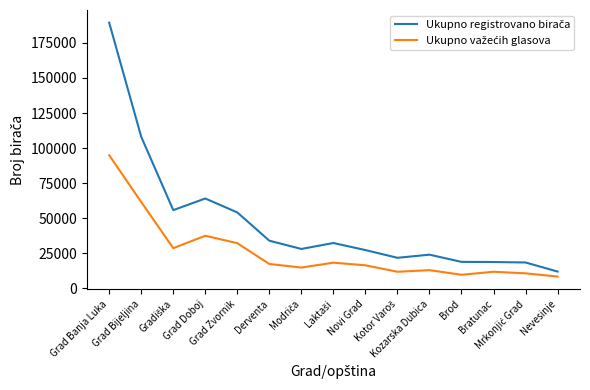

How many values in the Ukupno važećih glasova series exceed 16268?

7